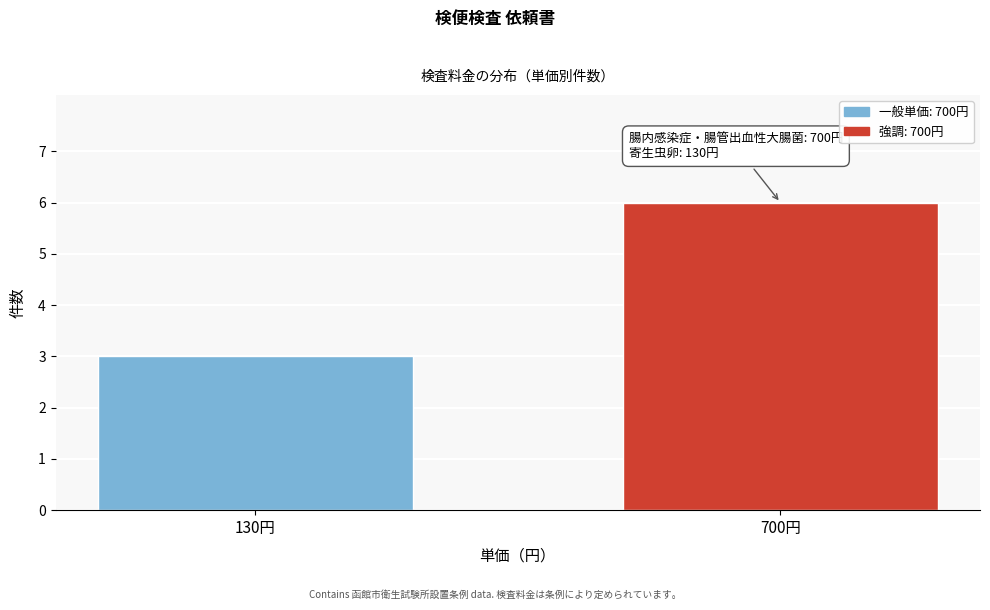

Reading left to right, what are all the values shown in this chart?

130円=3	700円=6